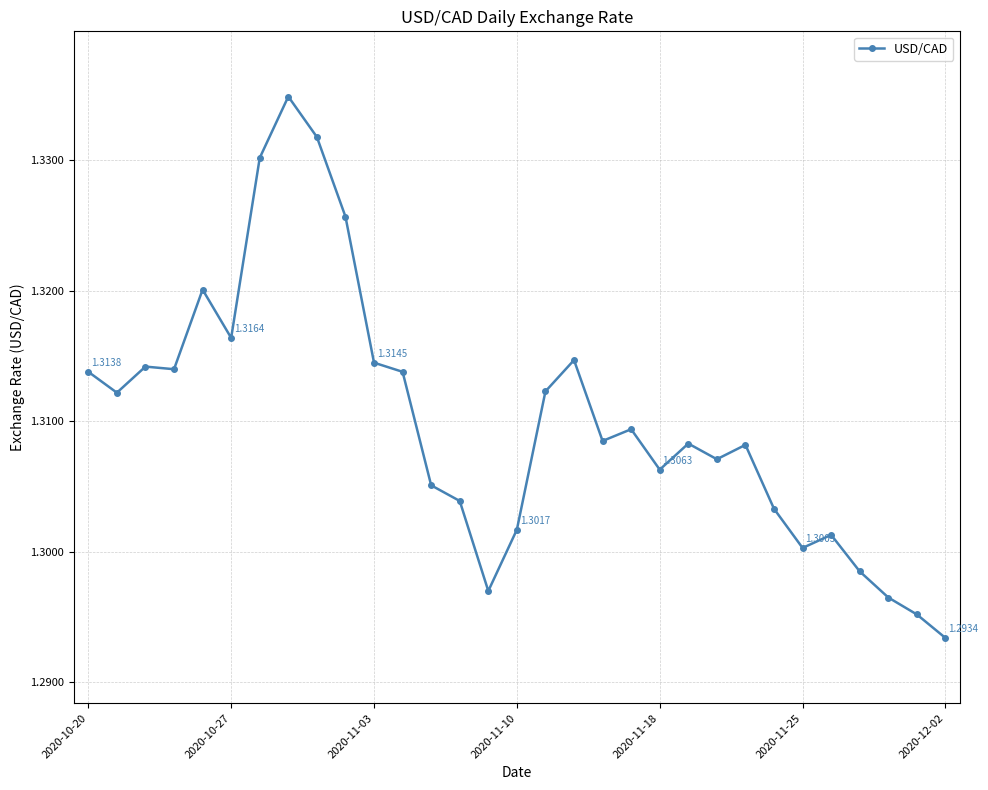

What is the sum of all values?

40.6